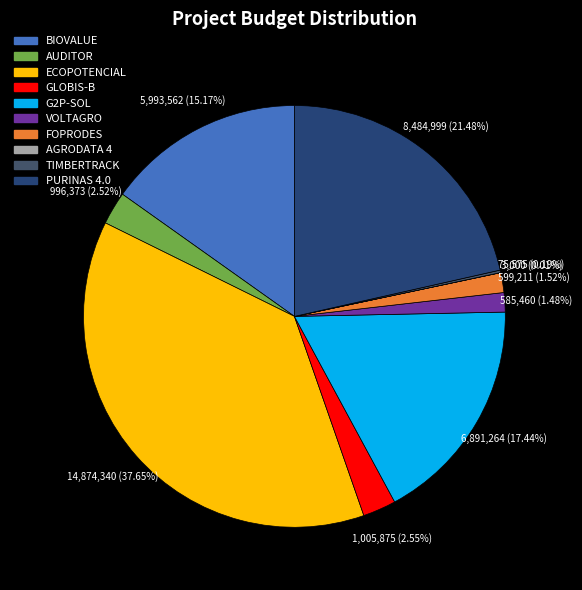

To the nearest percent, what is the combined percentage of GLOBIS-B and AGRODATA 4?

3%